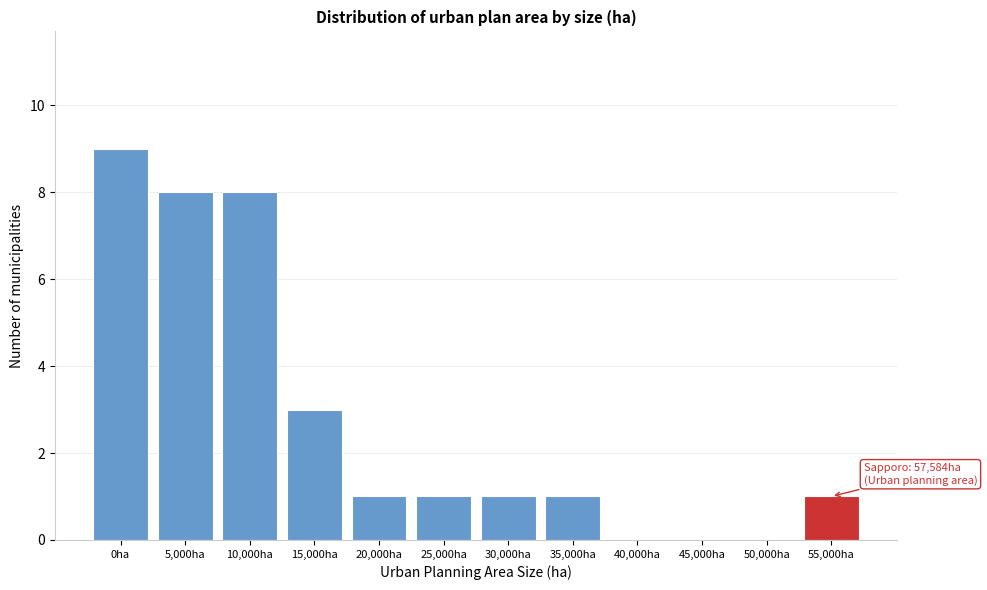

Reading right to left, transcribe all the data shown in this chart.

55,000ha=1	50,000ha=0	45,000ha=0	40,000ha=0	35,000ha=1	30,000ha=1	25,000ha=1	20,000ha=1	15,000ha=3	10,000ha=8	5,000ha=8	0ha=9